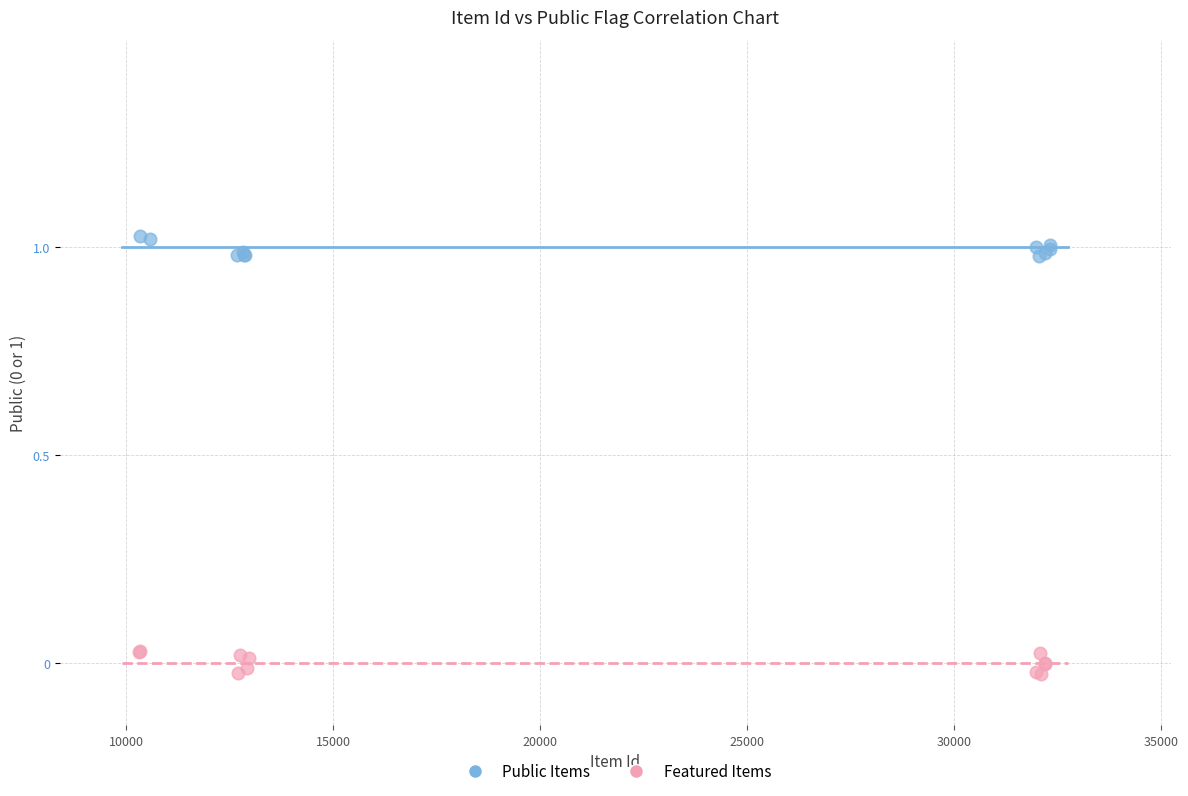

Which series has the largest Y range (max minus min)?

Featured Items